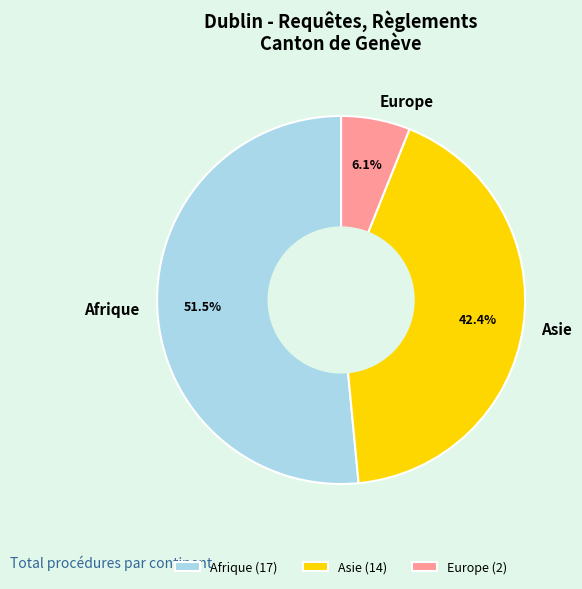

Combined, do Europe and Asie account for over 50%?

No